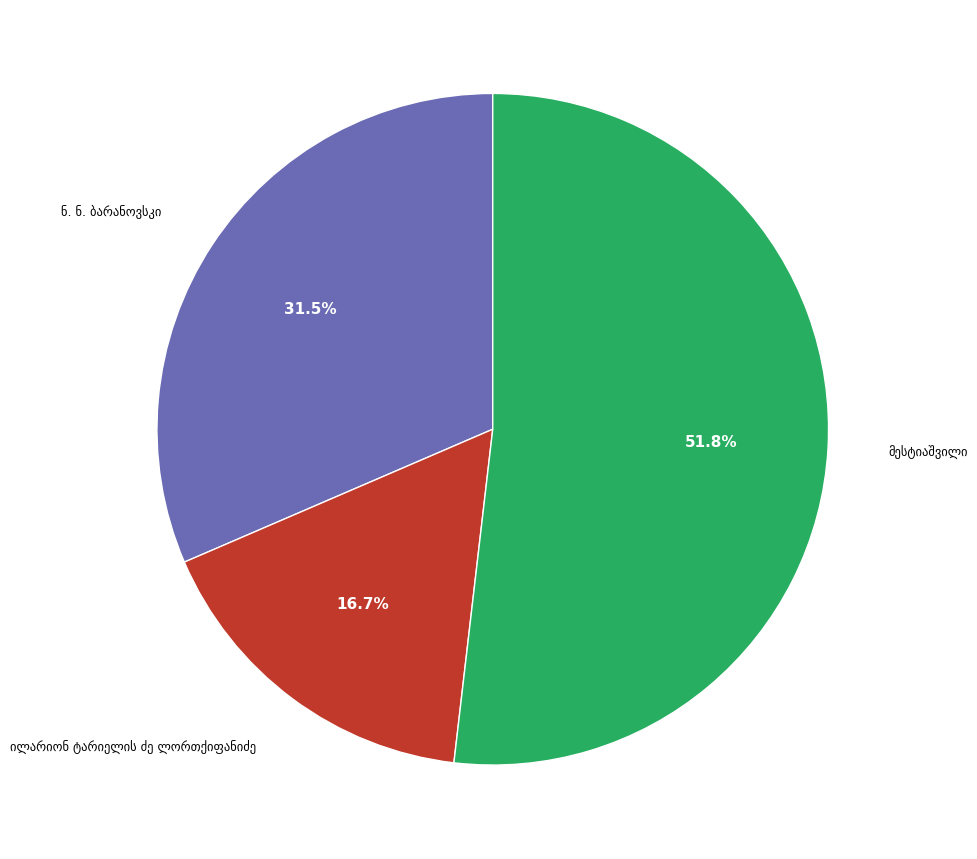

Is there any slice that represents more than half of the pie?

Yes